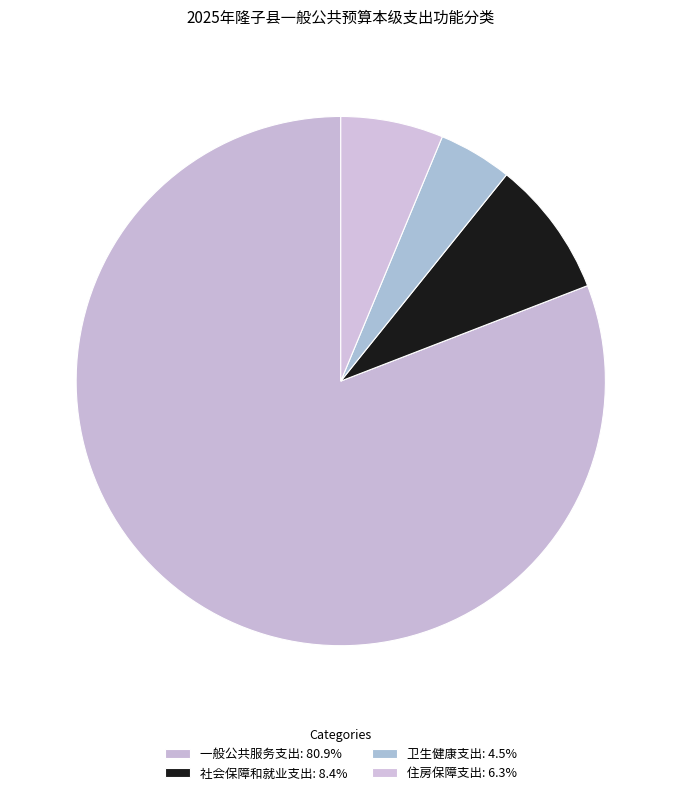

How many segments does this pie chart have?

4